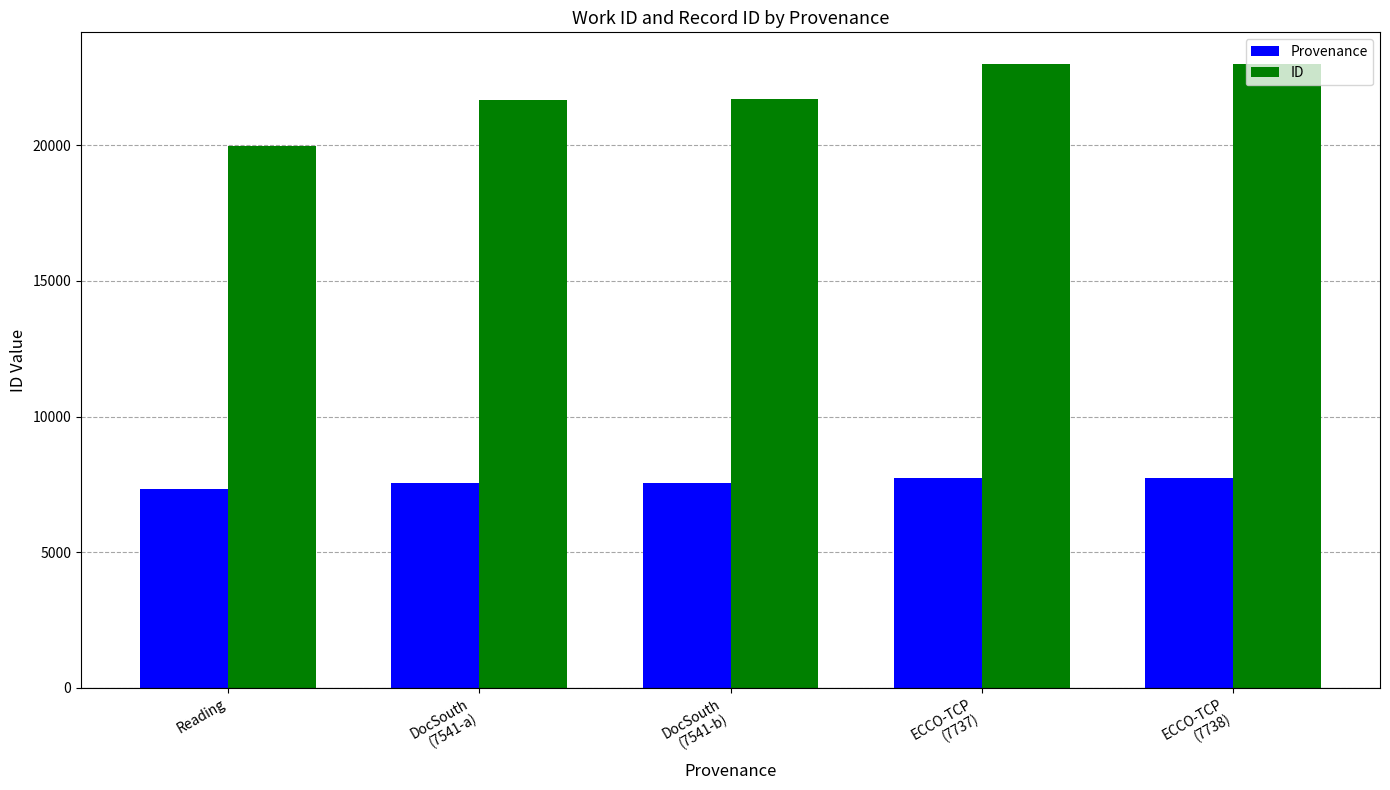

What is the minimum value shown in the chart?

7332